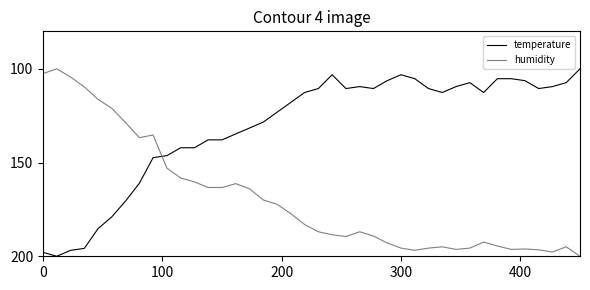

What is the smallest value displayed?

100.0